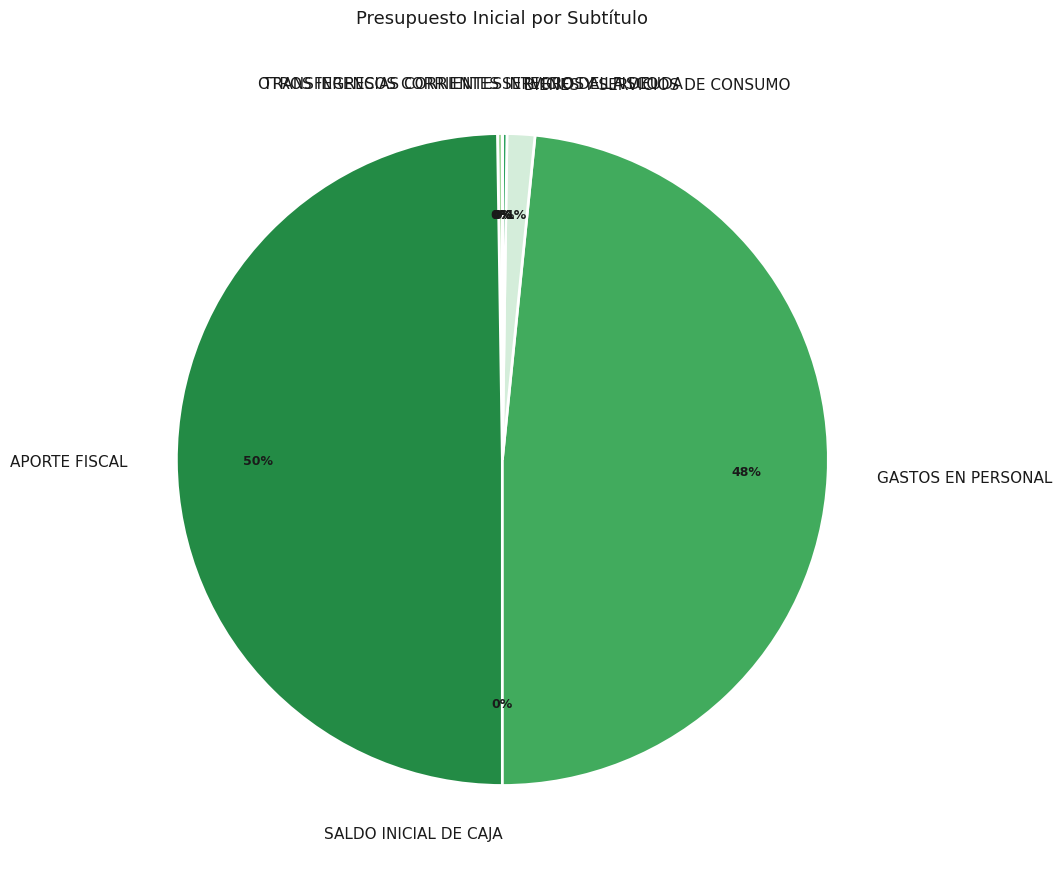

Which slice is the largest?

APORTE FISCAL